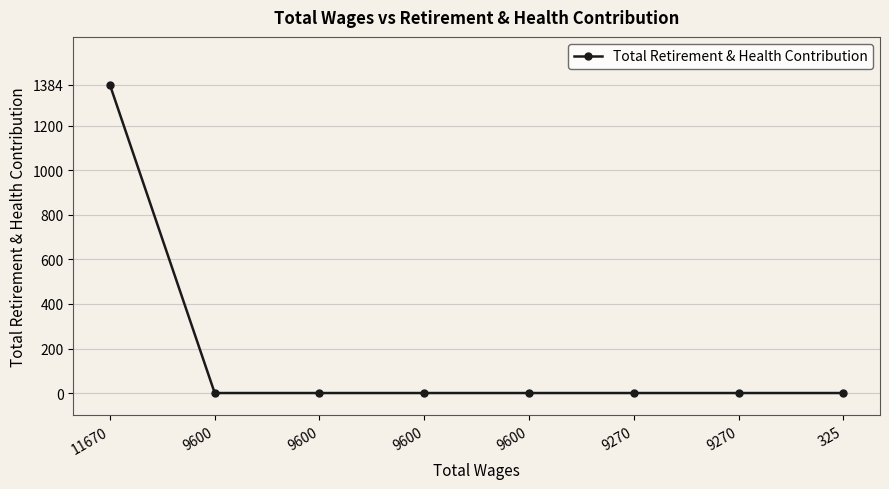

How many distinct data groups are displayed?

1